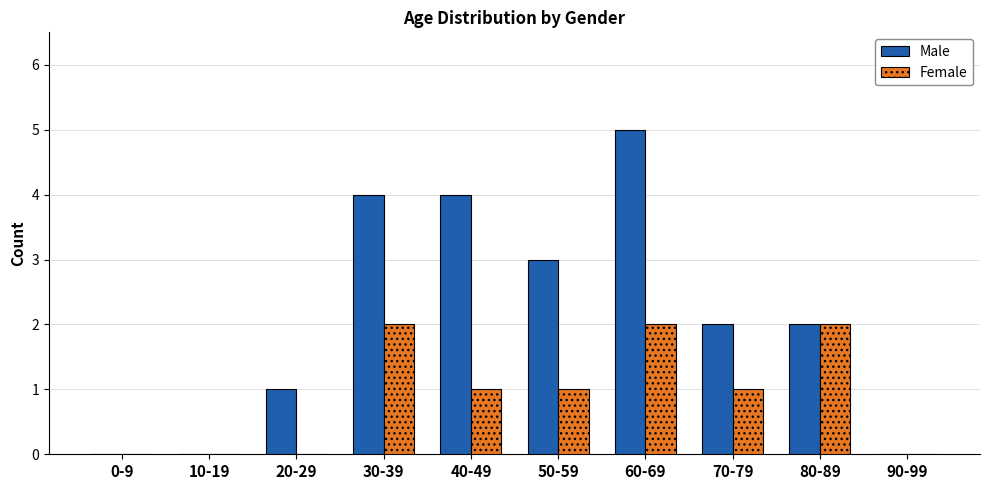

Which series changed the most between 10-19 and 30-39?

Male